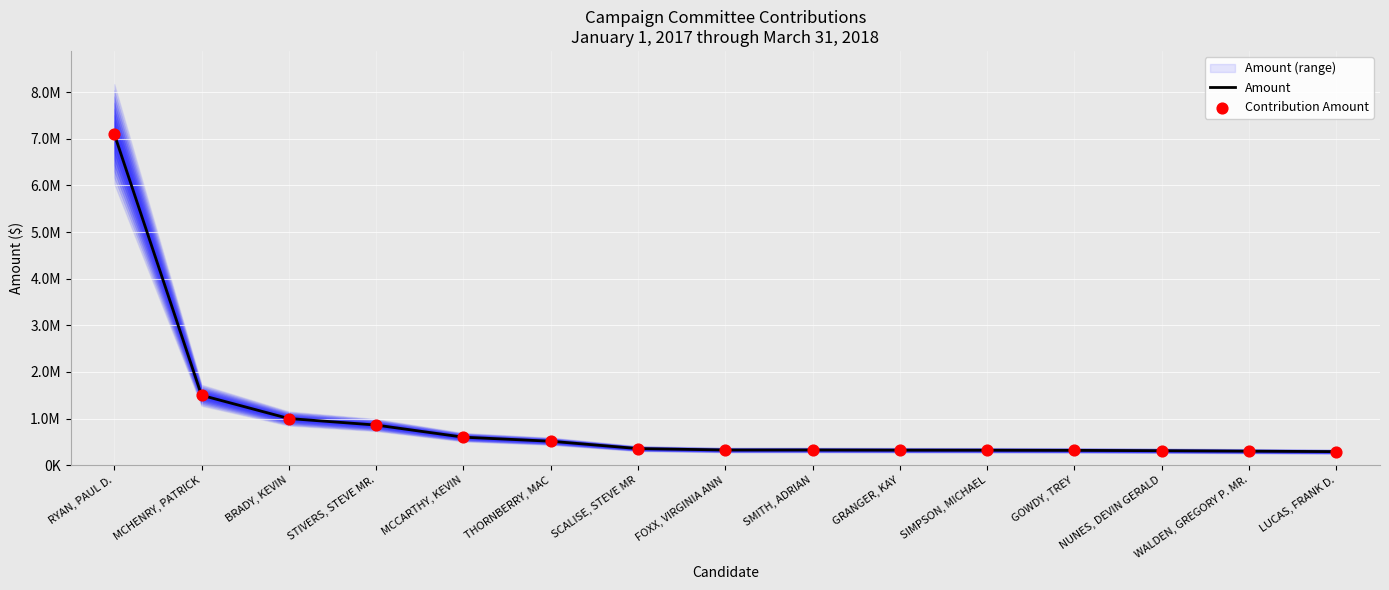

Which series contains the highest Y value?

Amount